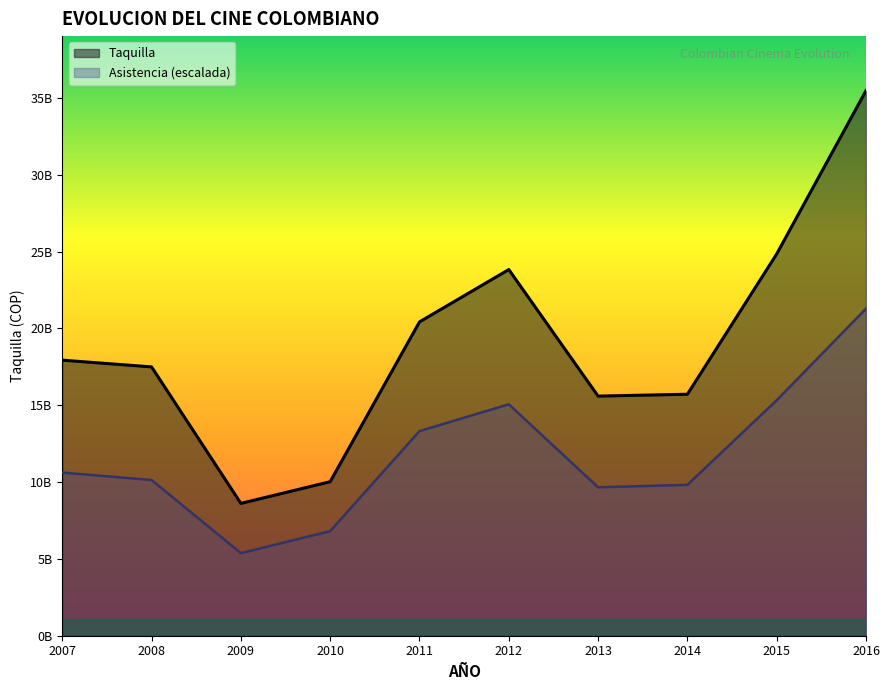

At which category does Taquilla reach its first local peak?

2012